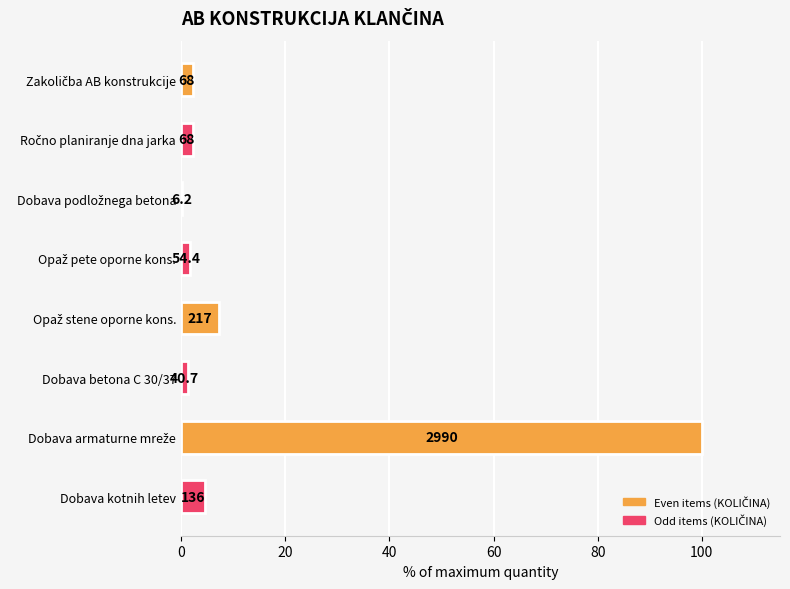

What is the greatest value displayed?

100.0